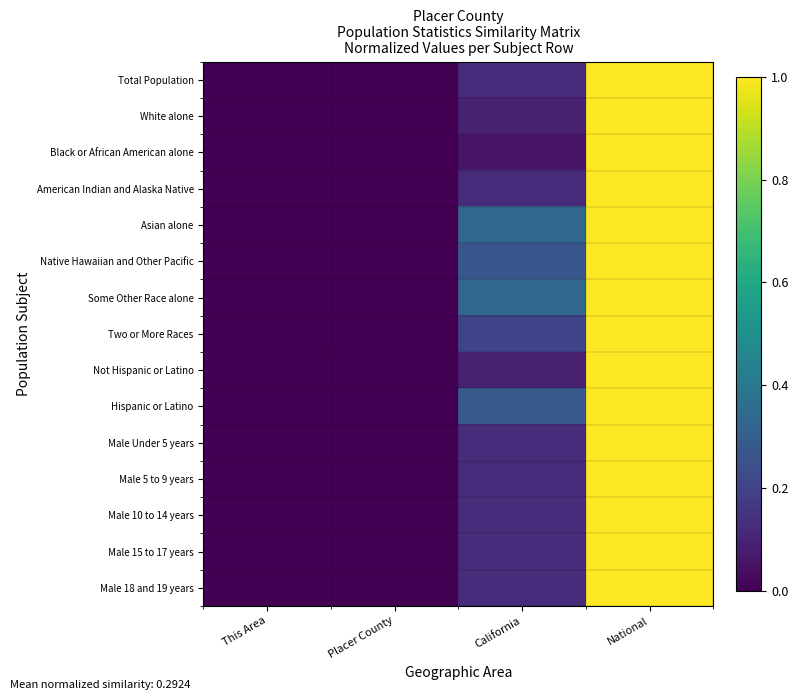

At how many categories does at least one series exceed 0?

3